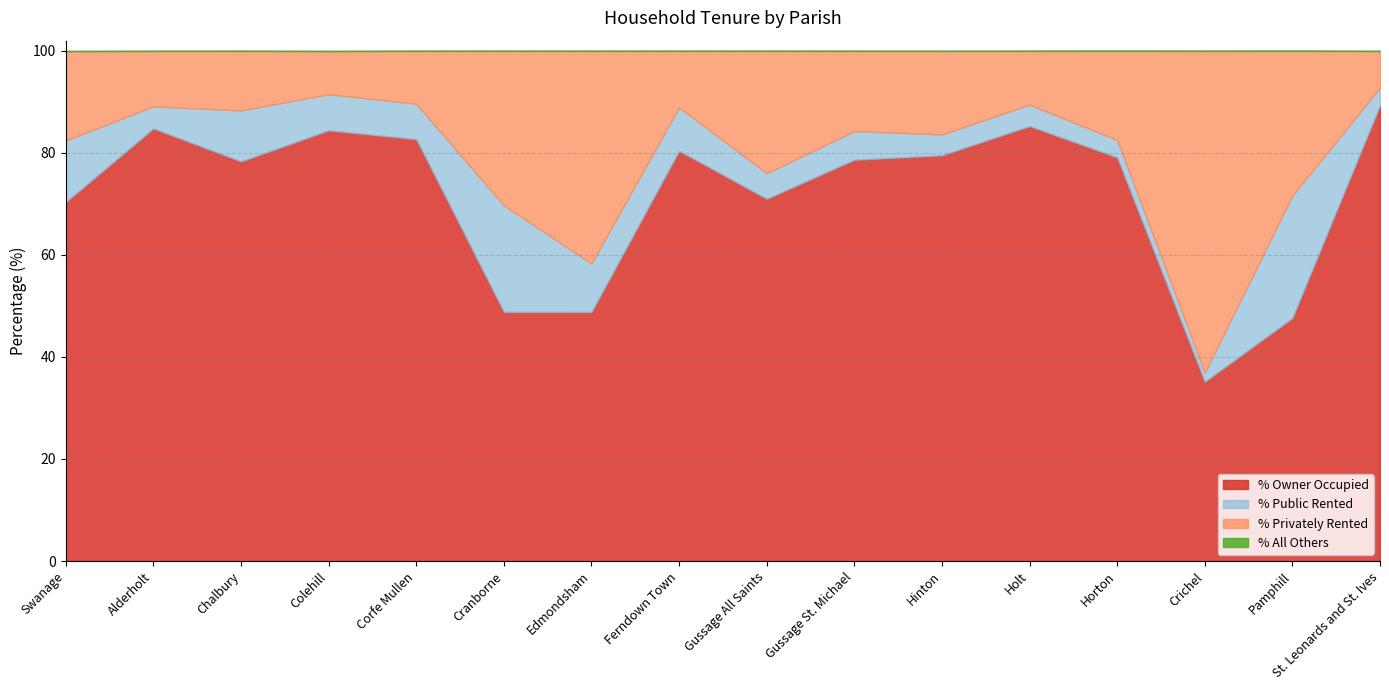

Does the chart display data point markers on the line(s)?

No